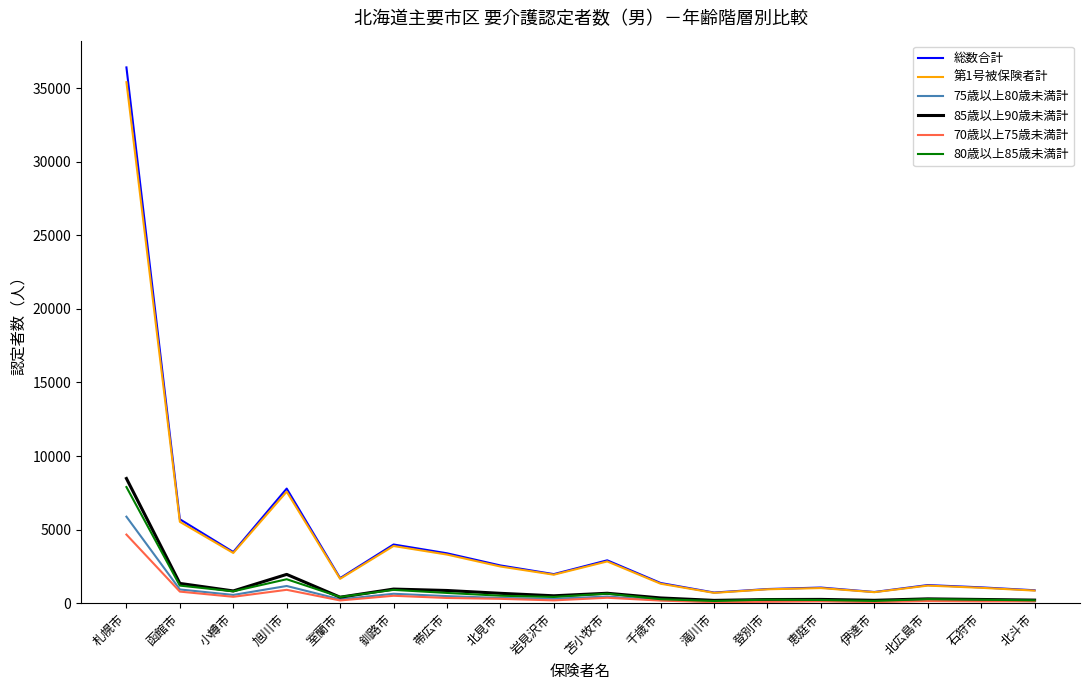

The 75歳以上80歳未満計 series shows 1360 at 札幌市. True or false?

False